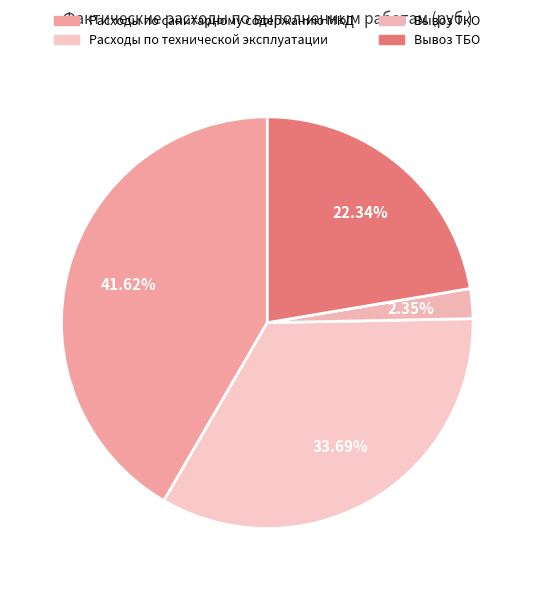

Rank the categories by value from highest to lowest.

Расходы по санитарному содержанию МКД, Расходы по технической эксплуатации, Вывоз ТБО, Вывоз ТКО